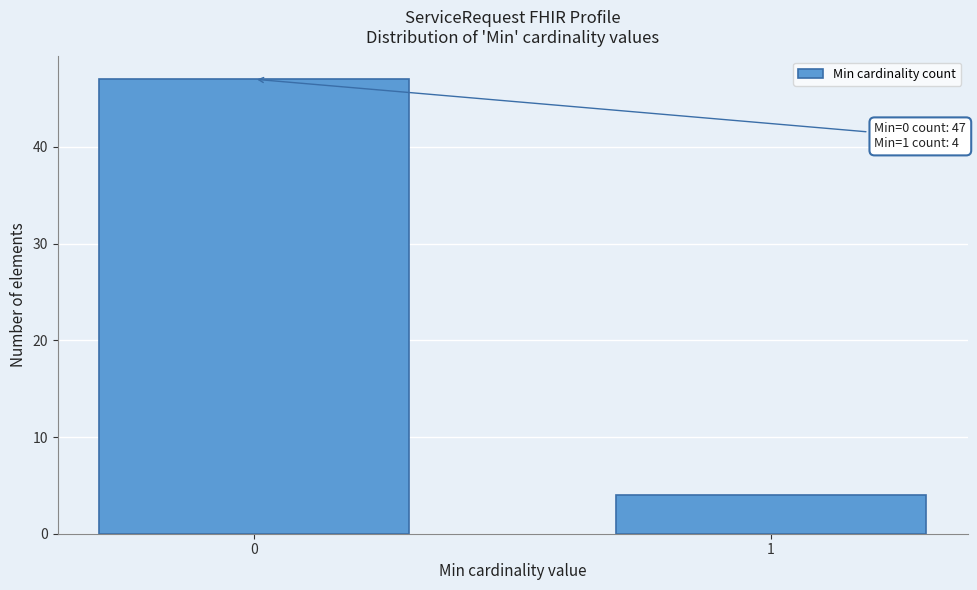

Reading left to right, transcribe all the data shown in this chart.

0=47	1=4